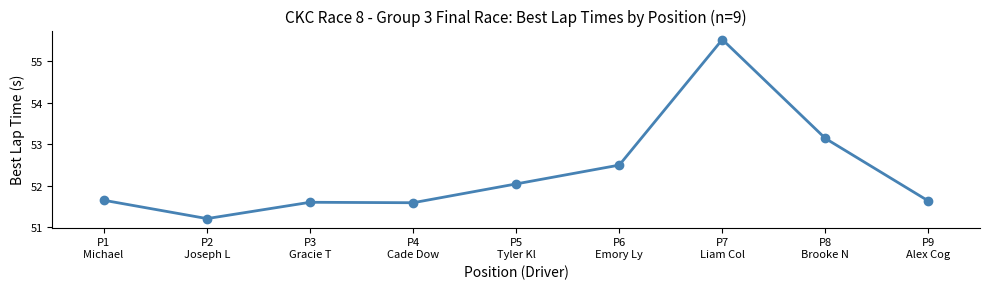

What is the value of the 3rd point from the left?

51.6